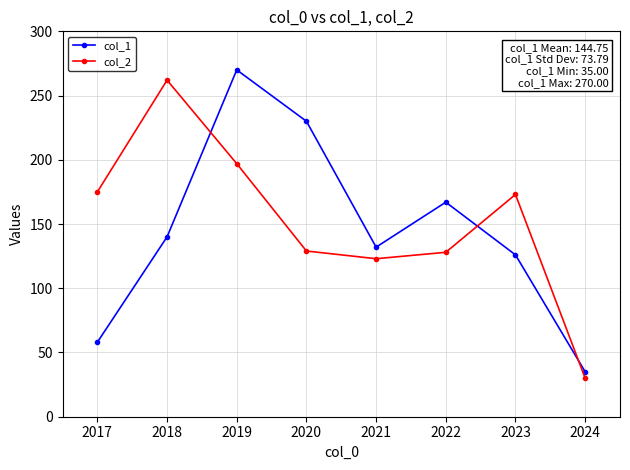

What is the value of the col_2 point at the 5th from the left?

123